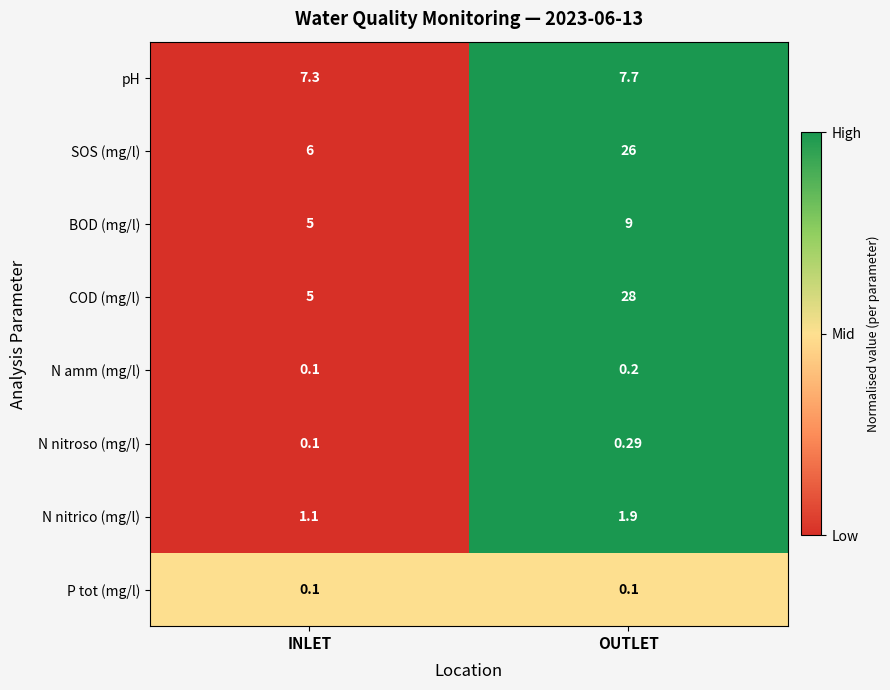

Rank the categories by COD (mg/l) value from lowest to highest.

INLET, OUTLET